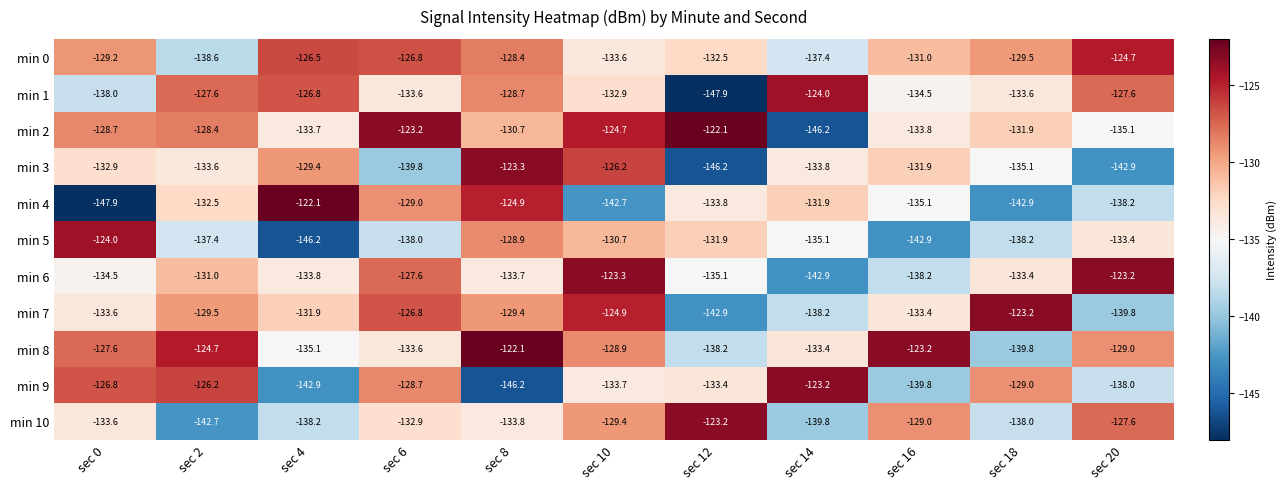

Count the number of data series in this chart.

11